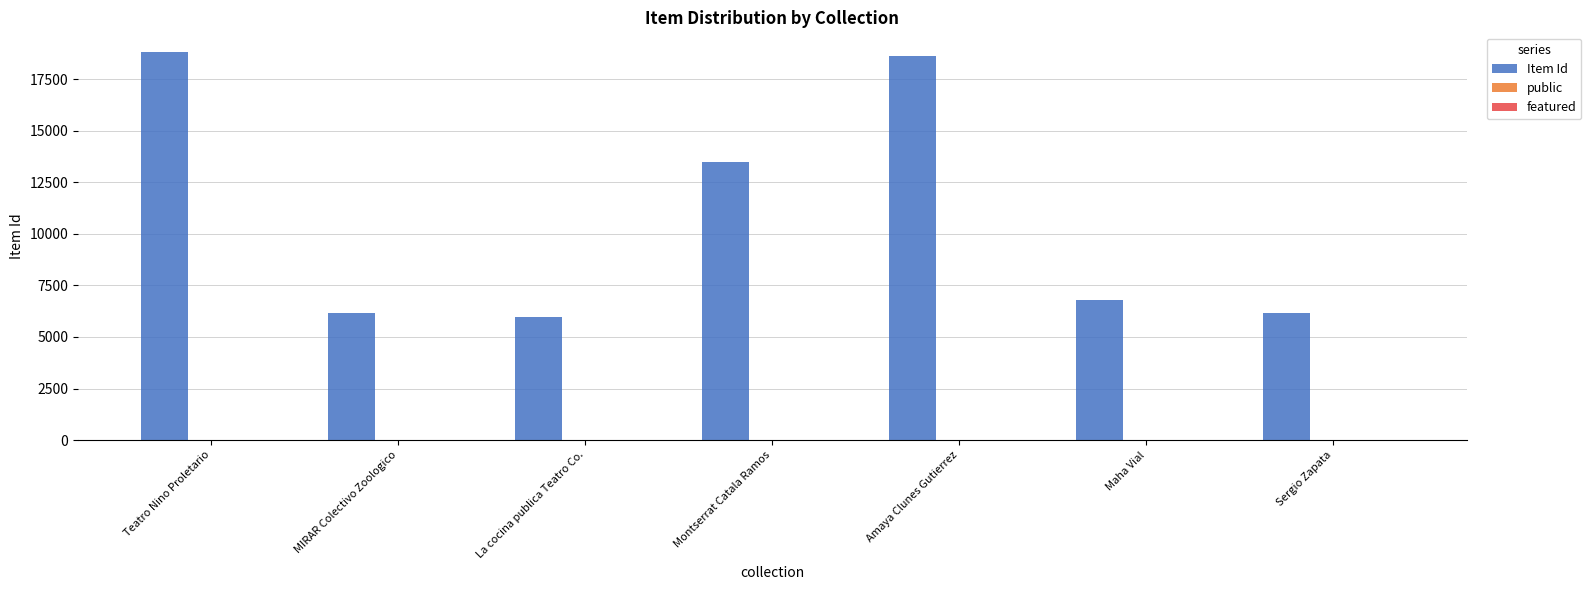

What is the maximum value shown in the chart?

18834